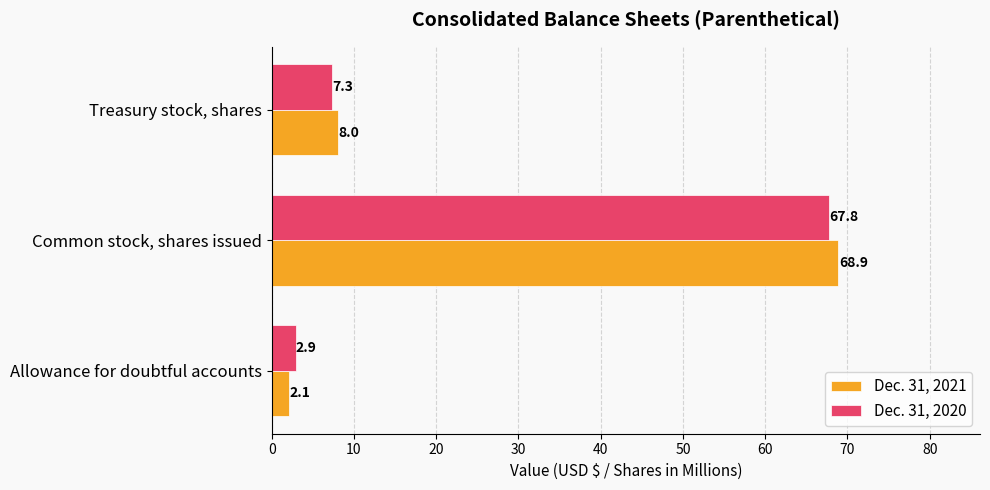

Read the Dec. 31, 2020 value at Treasury stock, shares.

7.3